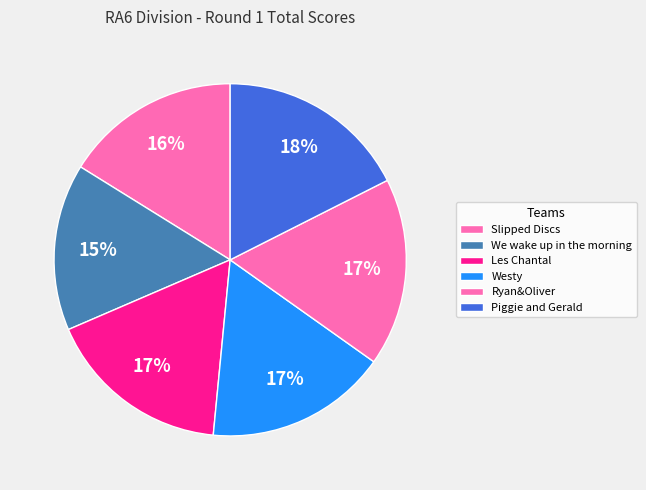

Is there any slice that represents more than half of the pie?

No